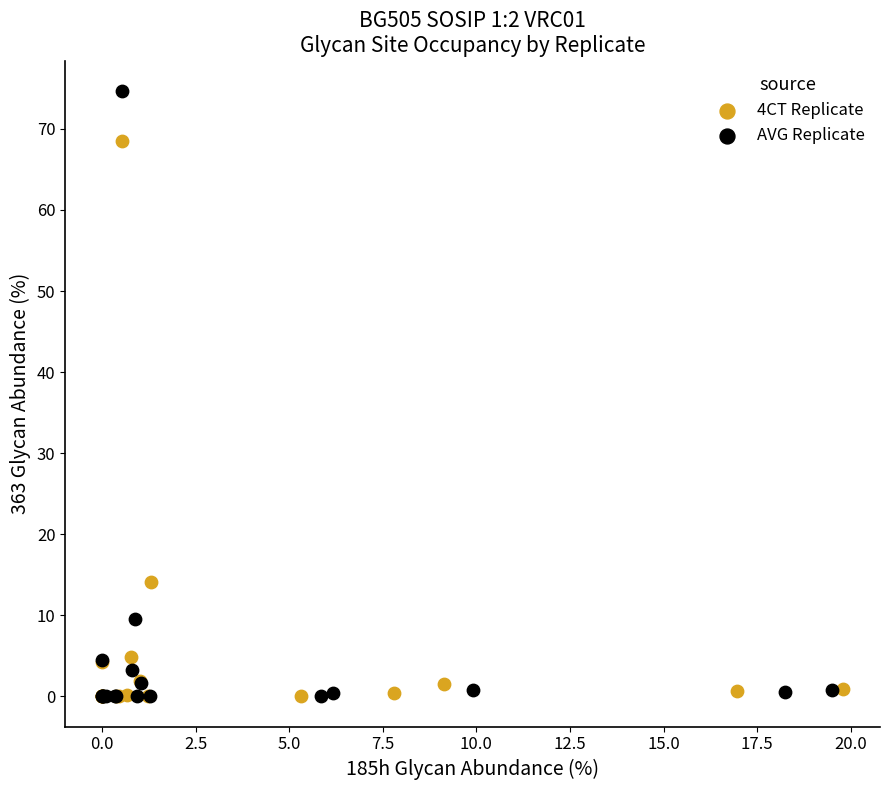

Which series has the largest Y range (max minus min)?

AVG Replicate